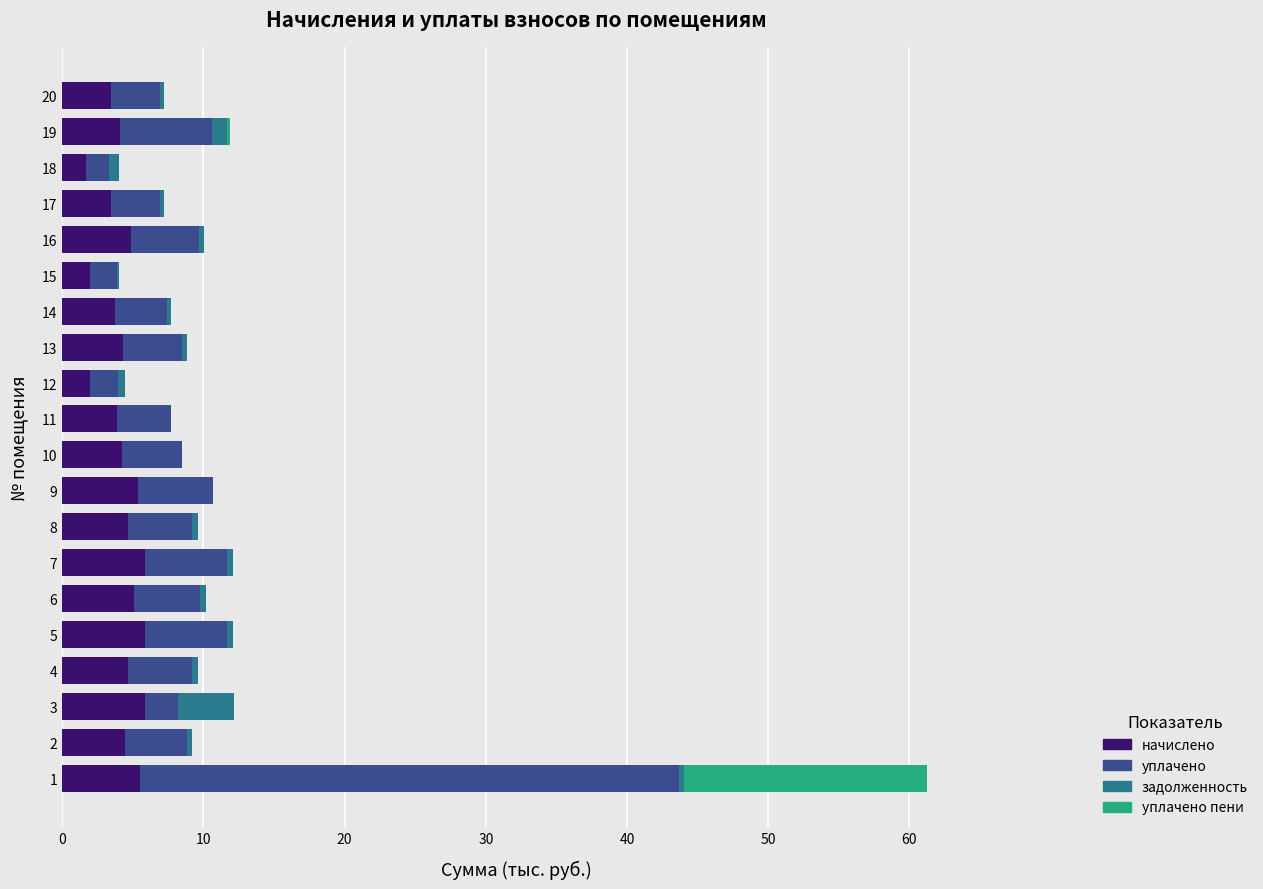

The начислено series shows 4.9 at 16. True or false?

True